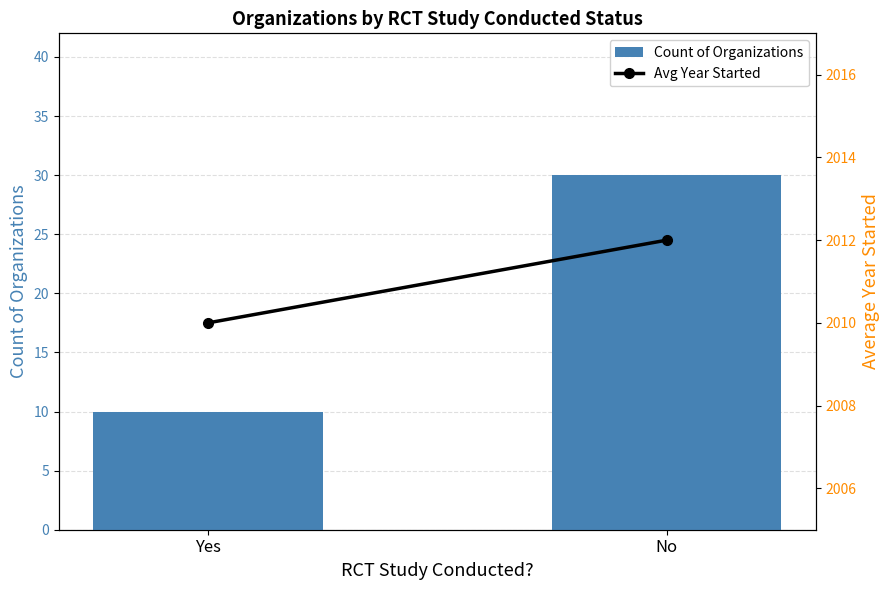

Reading left to right, what are all the values shown in this chart?

Count of Organizations: Yes=10	No=30
Avg Year Started: Yes=2010	No=2012